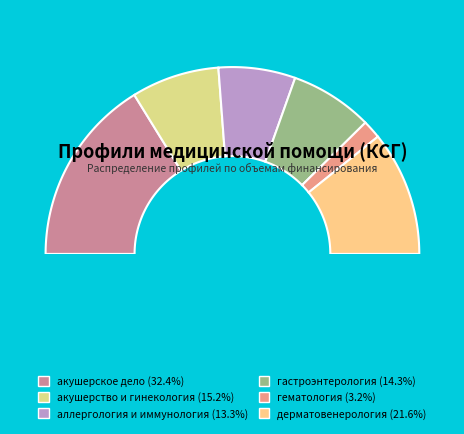

Does any single category account for the majority?

No